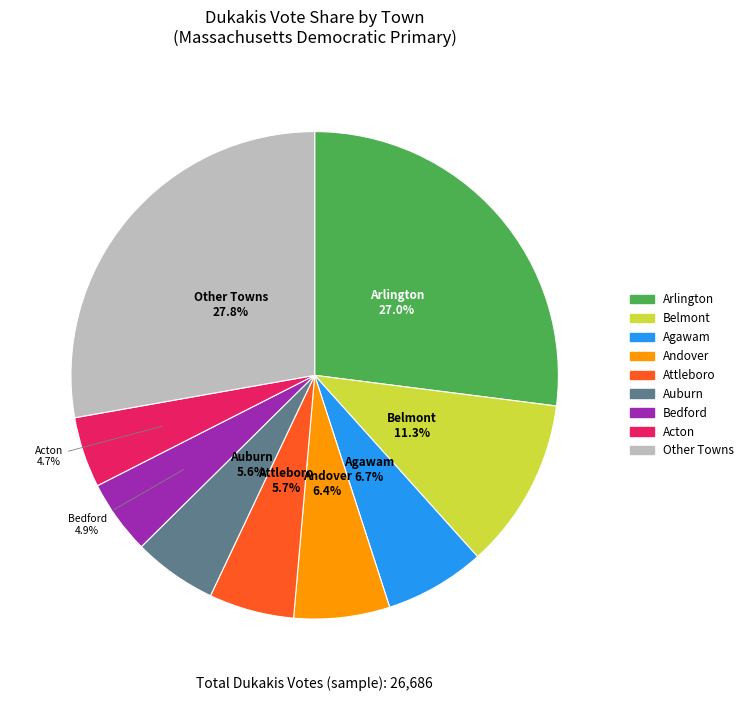

Is there any slice that represents more than half of the pie?

No